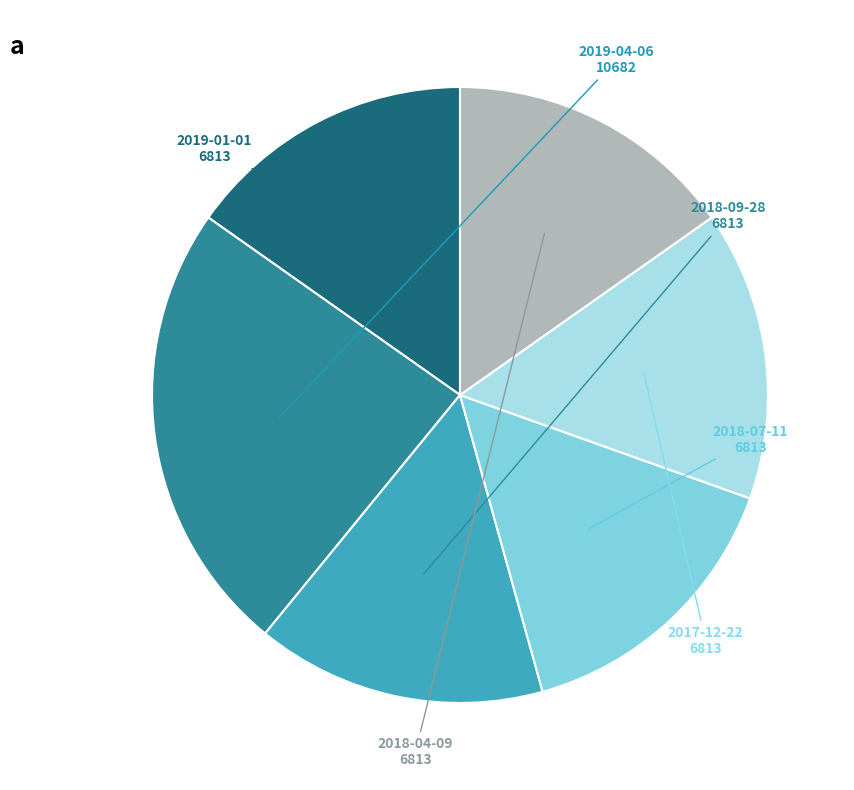

Does any single category account for the majority?

No